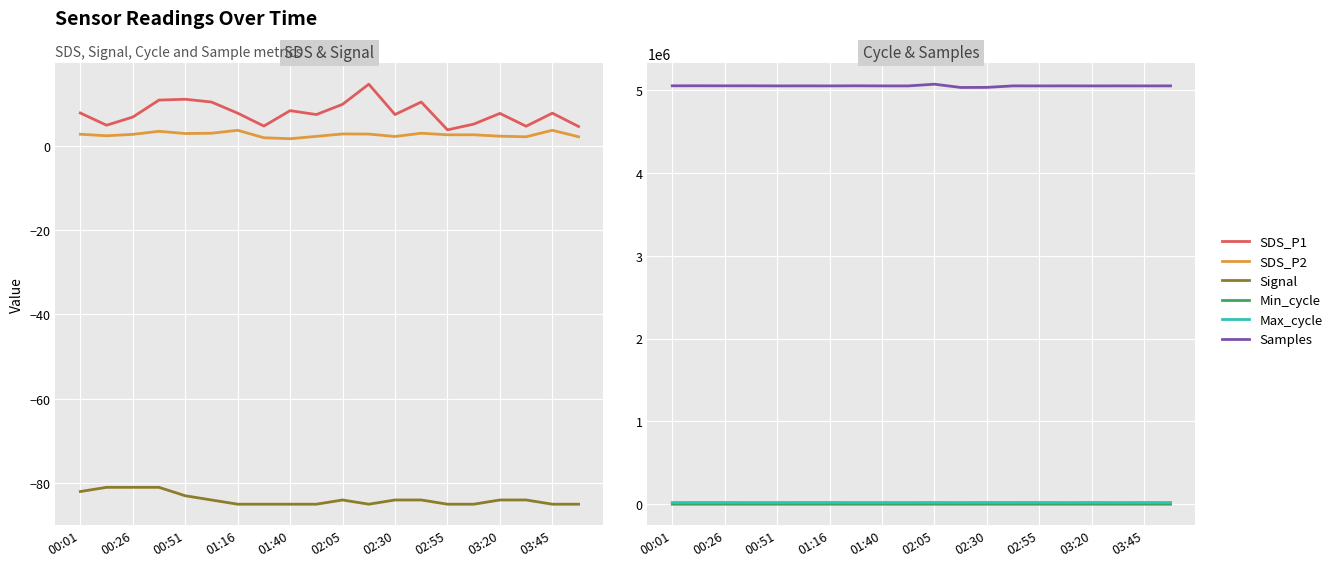

What are all the series names shown in the legend?

SDS_P1, SDS_P2, Signal, Min_cycle, Max_cycle, Samples